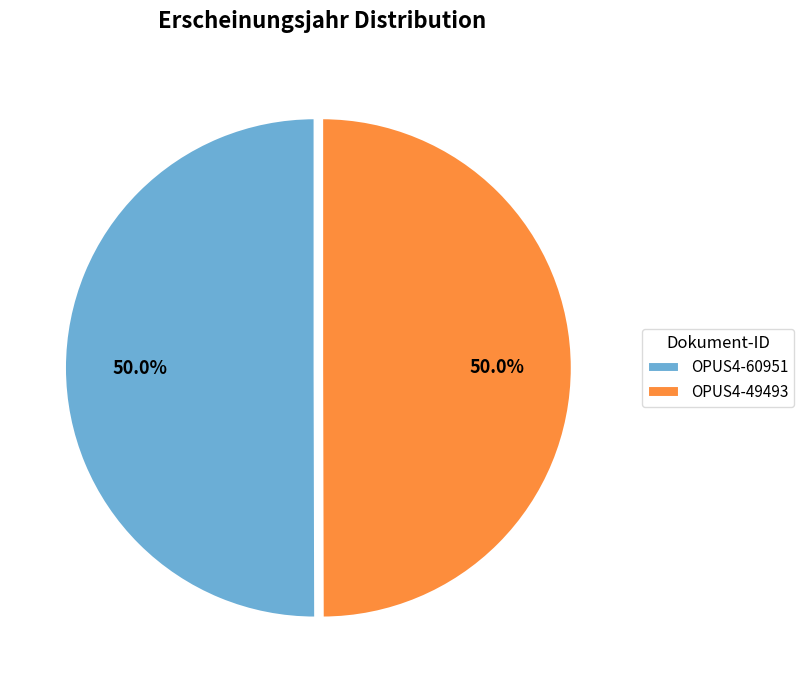

What is the total percentage of OPUS4-49493 and OPUS4-60951?

100.0%